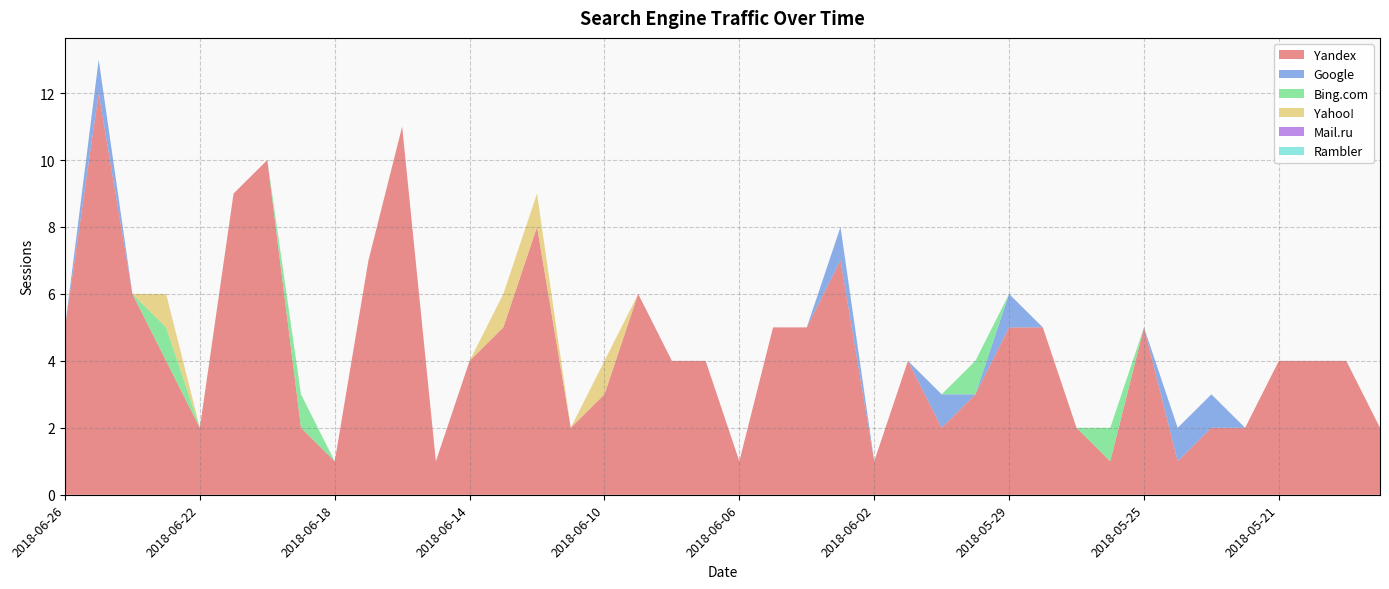

Reading left to right, transcribe all the data shown in this chart.

Yandex: 5	12	6	4	2	9	10	2	1	7	11	1	4	5	8	2	3	6	4	4	1	5	5	7	1	4	2	3	5	5	2	1	5	1	2	2	4	4	4	2
Google: 0	1	0	0	0	0	0	0	0	0	0	0	0	0	0	0	0	0	0	0	0	0	0	1	0	0	1	0	1	0	0	0	0	1	1	0	0	0	0	0
Bing.com: 0	0	0	1	0	0	0	1	0	0	0	0	0	0	0	0	0	0	0	0	0	0	0	0	0	0	0	1	0	0	0	1	0	0	0	0	0	0	0	0
Yahoo!: 0	0	0	1	0	0	0	0	0	0	0	0	0	1	1	0	1	0	0	0	0	0	0	0	0	0	0	0	0	0	0	0	0	0	0	0	0	0	0	0
Mail.ru: 0	0	0	0	0	0	0	0	0	0	0	0	0	0	0	0	0	0	0	0	0	0	0	0	0	0	0	0	0	0	0	0	0	0	0	0	0	0	0	0
Rambler: 0	0	0	0	0	0	0	0	0	0	0	0	0	0	0	0	0	0	0	0	0	0	0	0	0	0	0	0	0	0	0	0	0	0	0	0	0	0	0	0